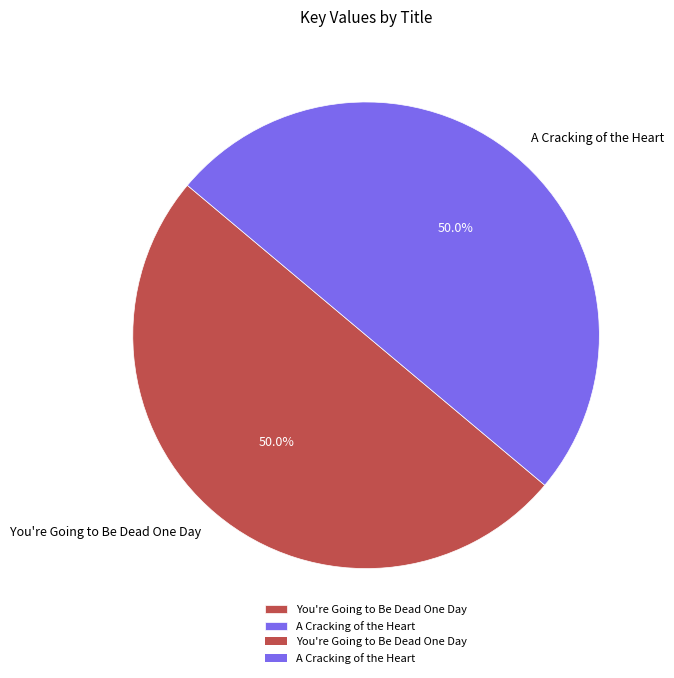

True or false: A Cracking of the Heart accounts for 50% of the total.

True